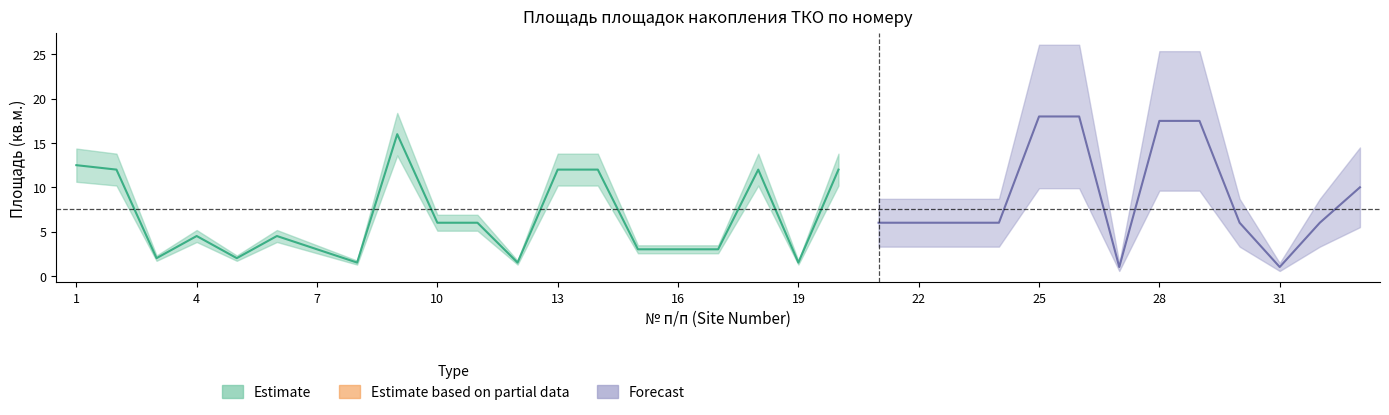

Which has a higher value, 32 or 29?

29